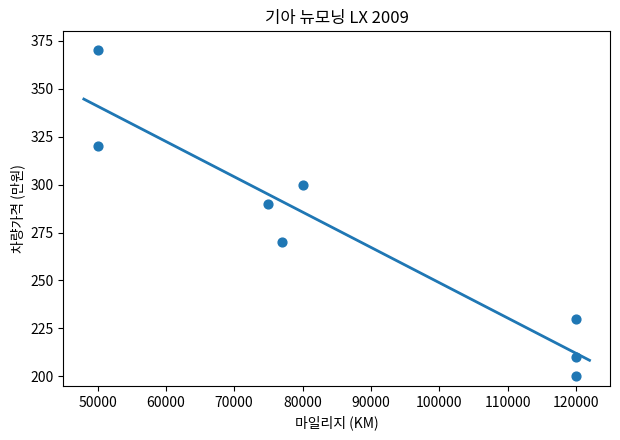

What Y value in the scatter plot is closest to 285?

290